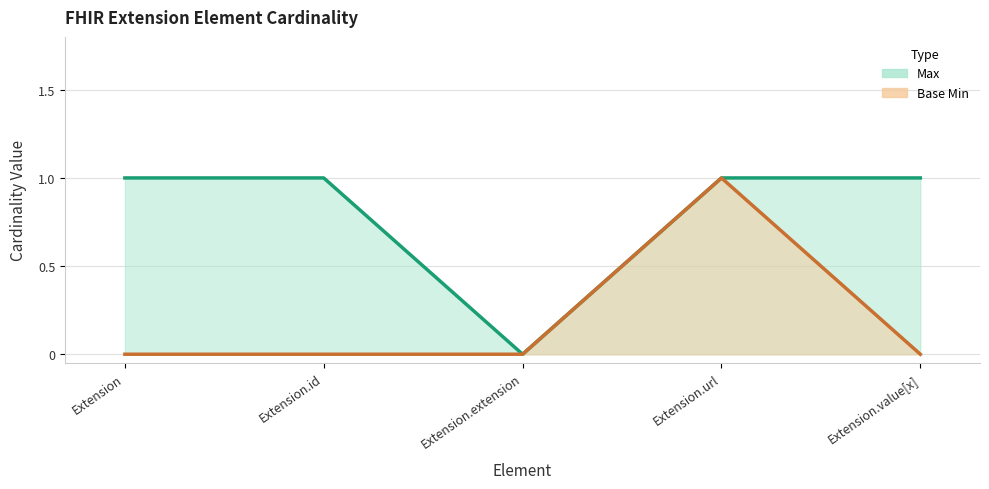

How many Base Min (line) values are between 0 and 1?

5